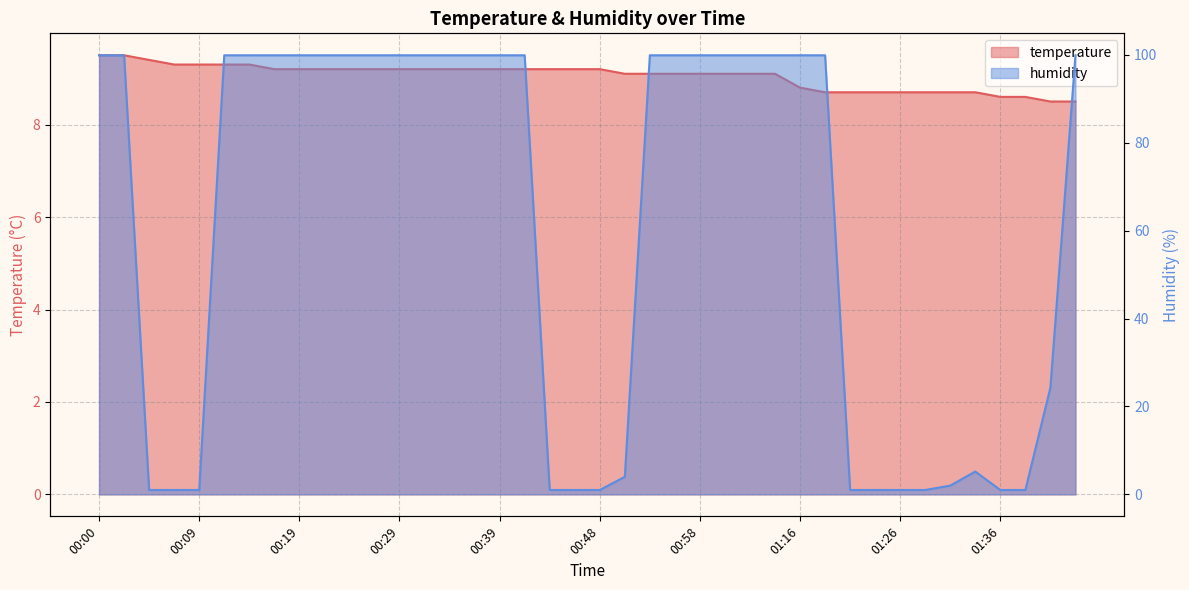

What is the label of the 12th point from the left?

00:26